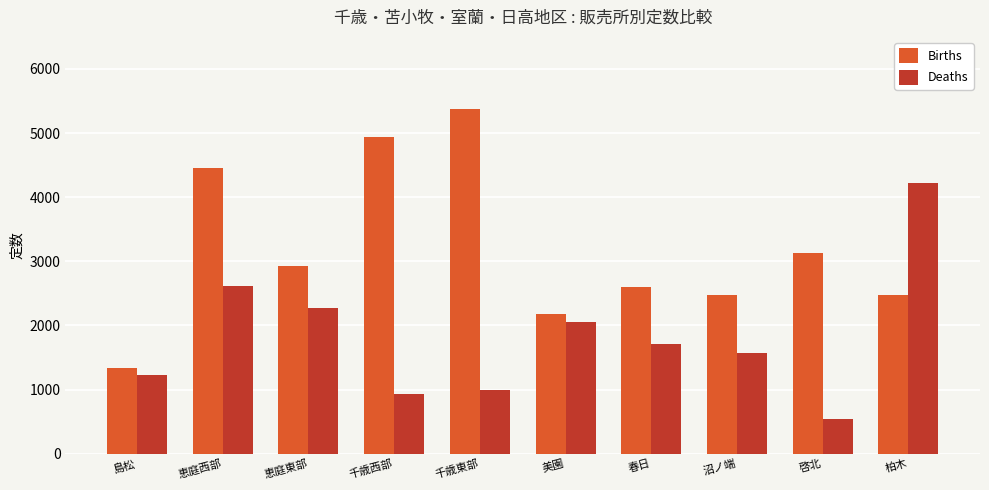

What is the lowest value of the Births series?

1335